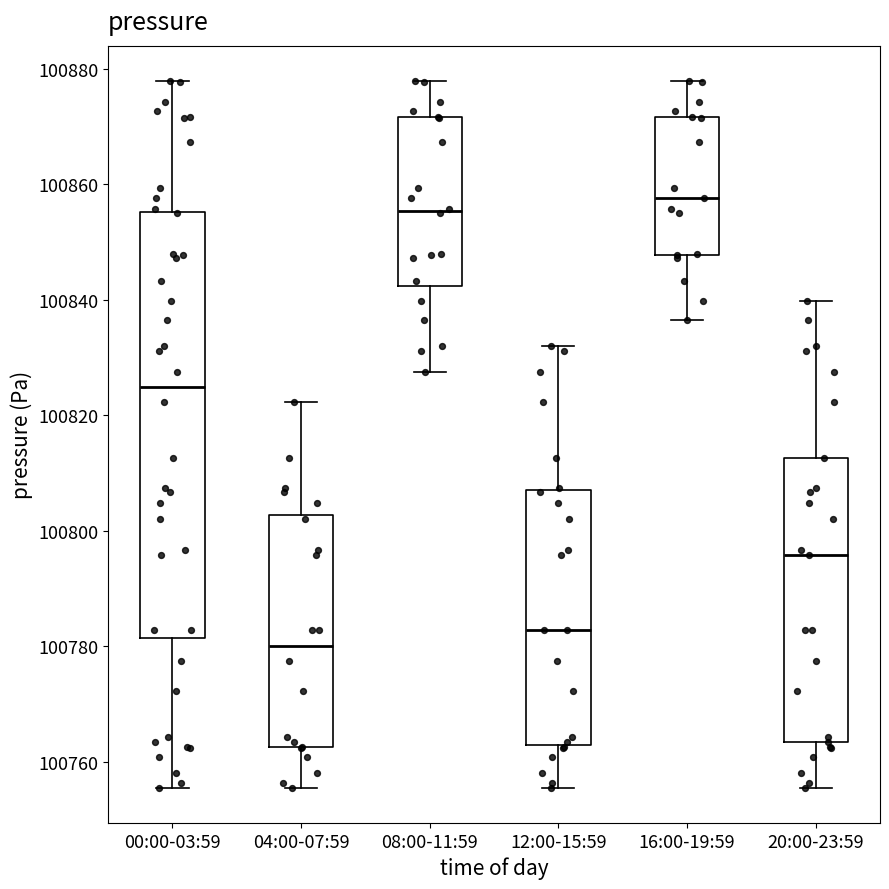

Reading left to right, transcribe this box plot: for each box, give where its median line is, the range the box spans, and where its two whiskers end, as read against the y-axis. The values are not printed on the chart, so give them approximately, as read against the axis.

00:00-03:59: median 100824, box 100782 to 100856, whiskers 100756 to 100878
04:00-07:59: median 100780, box 100762 to 100802, whiskers 100756 to 100822
08:00-11:59: median 100856, box 100842 to 100872, whiskers 100828 to 100878
12:00-15:59: median 100782, box 100762 to 100806, whiskers 100756 to 100832
16:00-19:59: median 100858, box 100848 to 100872, whiskers 100836 to 100878
20:00-23:59: median 100796, box 100764 to 100812, whiskers 100756 to 100840